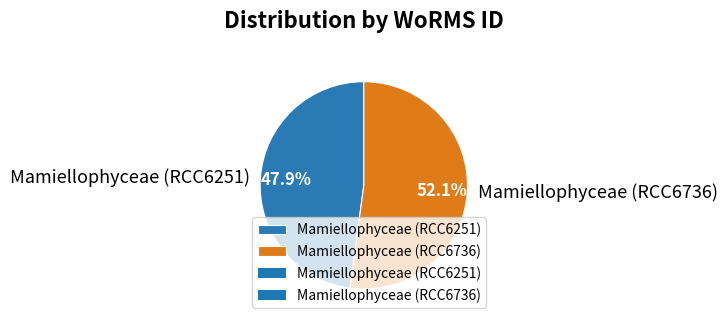

Is it true that Mamiellophyceae (RCC6736) is 52% of the pie?

True